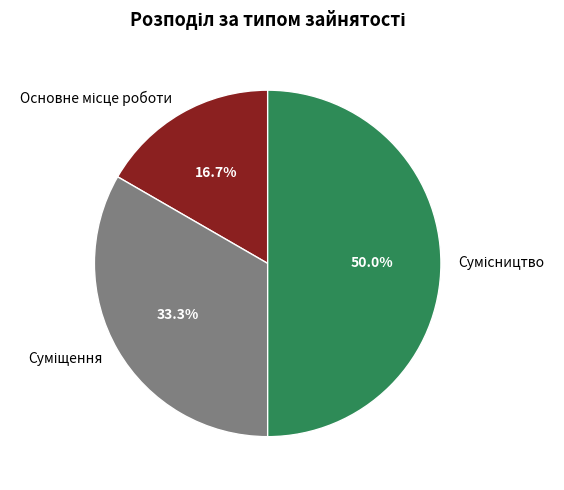

Is there any slice that represents more than half of the pie?

No